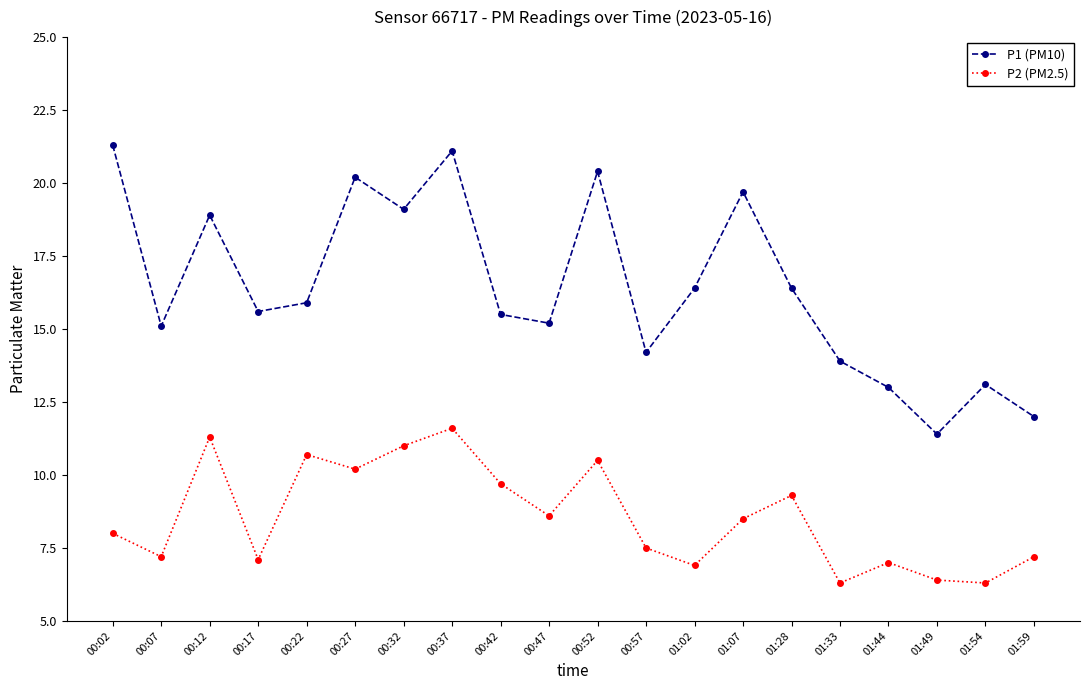

Reading left to right, what are all the values shown in this chart?

P1 (PM10): 00:02=21.3	00:07=15.1	00:12=18.9	00:17=15.6	00:22=15.9	00:27=20.2	00:32=19.1	00:37=21.1	00:42=15.5	00:47=15.2	00:52=20.4	00:57=14.2	01:02=16.4	01:07=19.7	01:28=16.4	01:33=13.9	01:44=13.0	01:49=11.4	01:54=13.1	01:59=12.0
P2 (PM2.5): 00:02=8.0	00:07=7.2	00:12=11.3	00:17=7.1	00:22=10.7	00:27=10.2	00:32=11.0	00:37=11.6	00:42=9.7	00:47=8.6	00:52=10.5	00:57=7.5	01:02=6.9	01:07=8.5	01:28=9.3	01:33=6.3	01:44=7.0	01:49=6.4	01:54=6.3	01:59=7.2